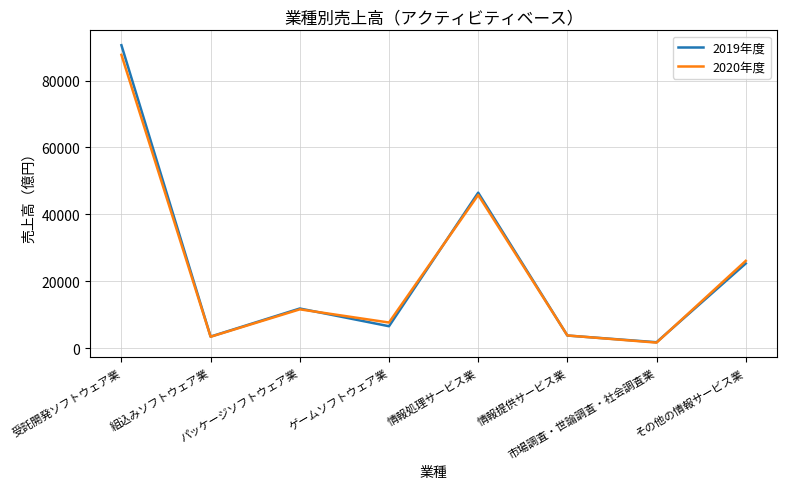

Which series ends up on top after the final intersection of 2020年度 and 2019年度?

2020年度